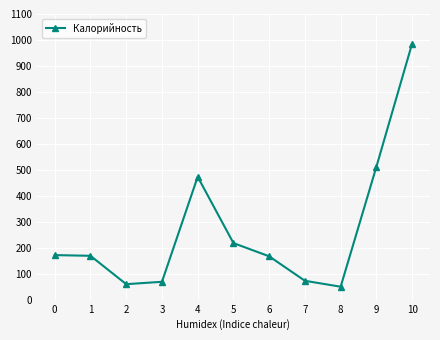

What is the difference between the maximum and minimum values?

935.2